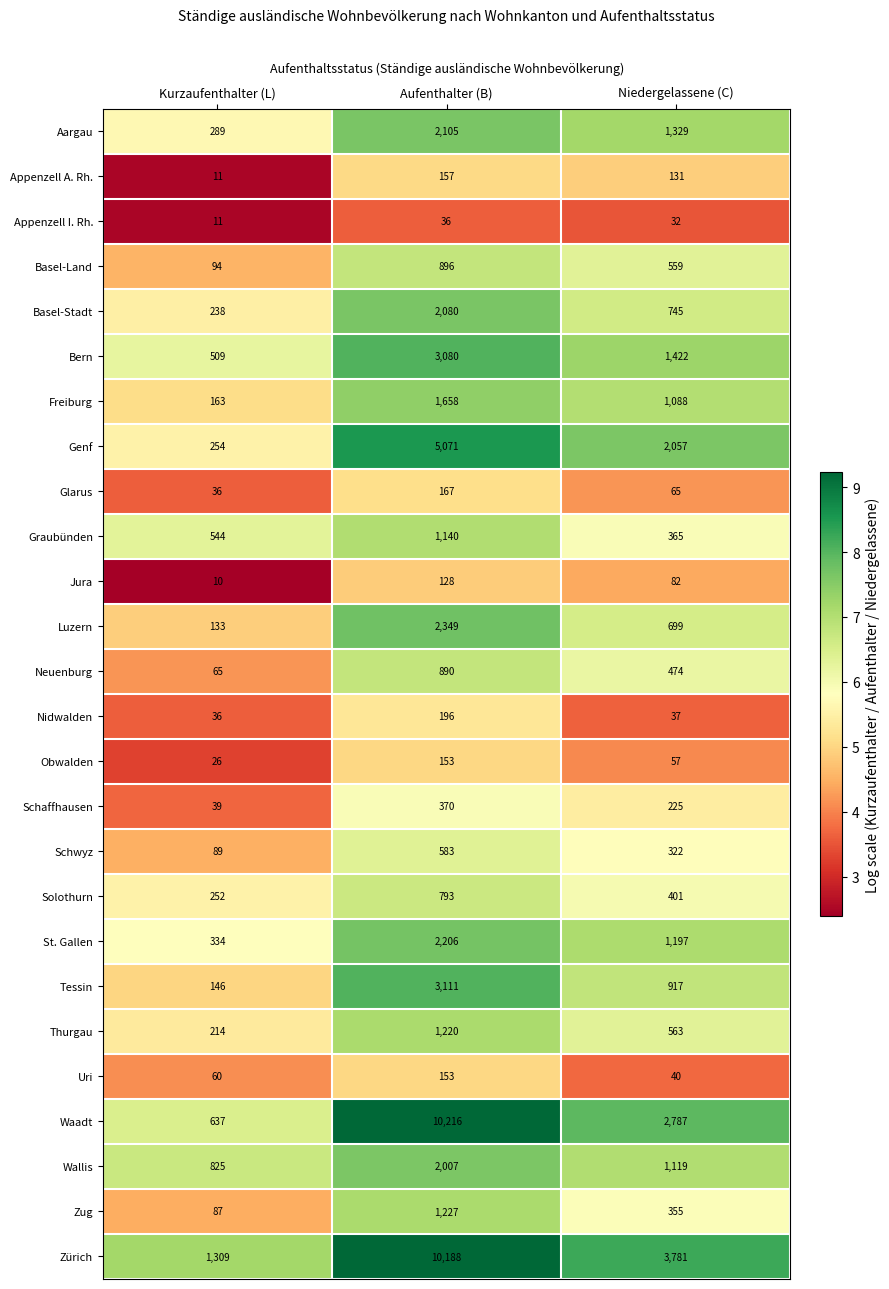

Which series has the largest total across all categories?

Zürich